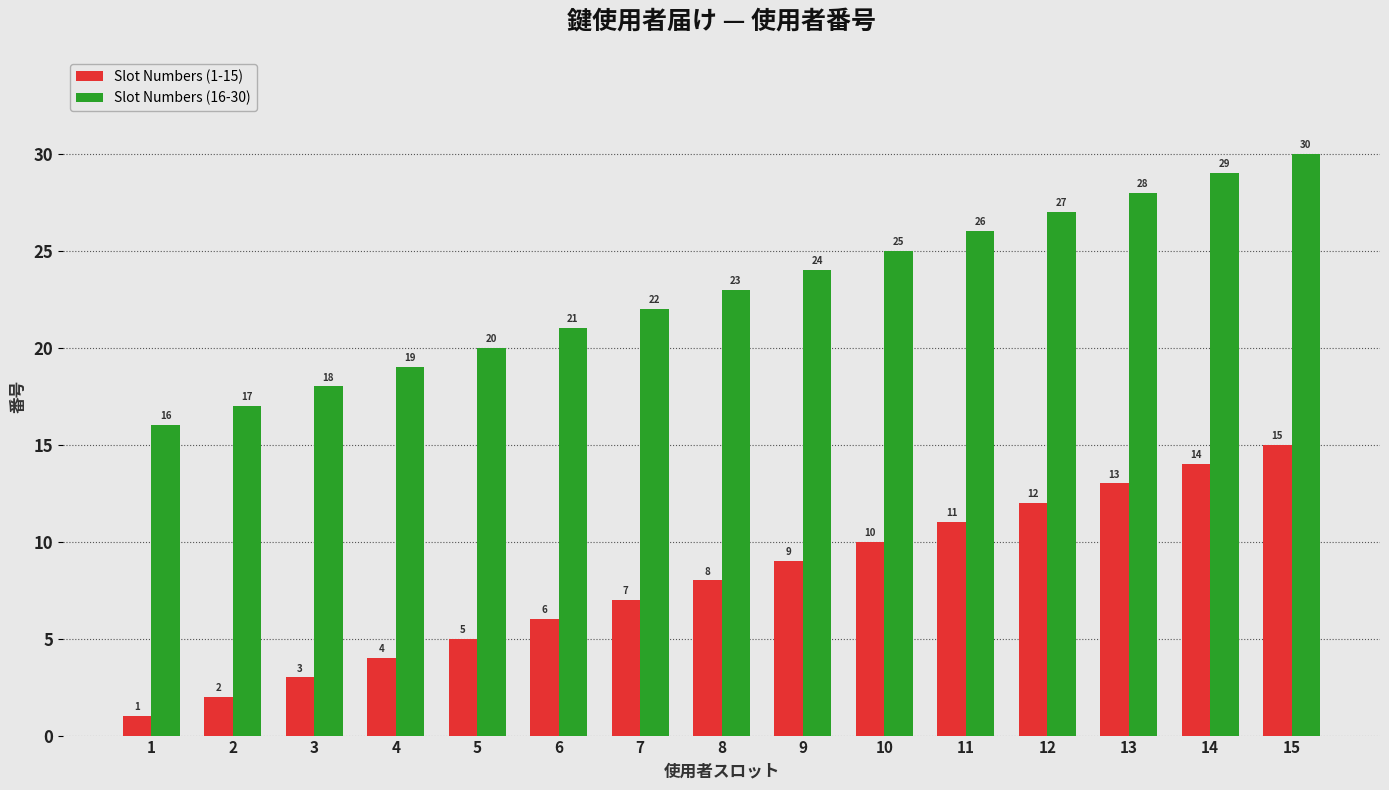

Reading right to left, what are all the values shown in this chart?

Slot Numbers (1-15): 15	14	13	12	11	10	9	8	7	6	5	4	3	2	1
Slot Numbers (16-30): 30	29	28	27	26	25	24	23	22	21	20	19	18	17	16